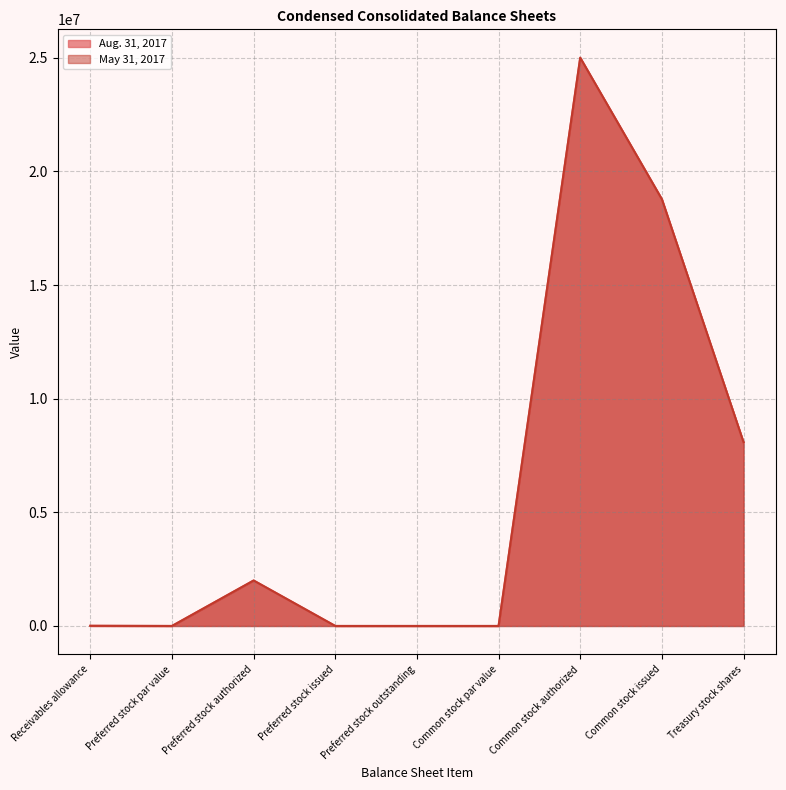

How many values in the May 31, 2017 series exceed 7473?

4